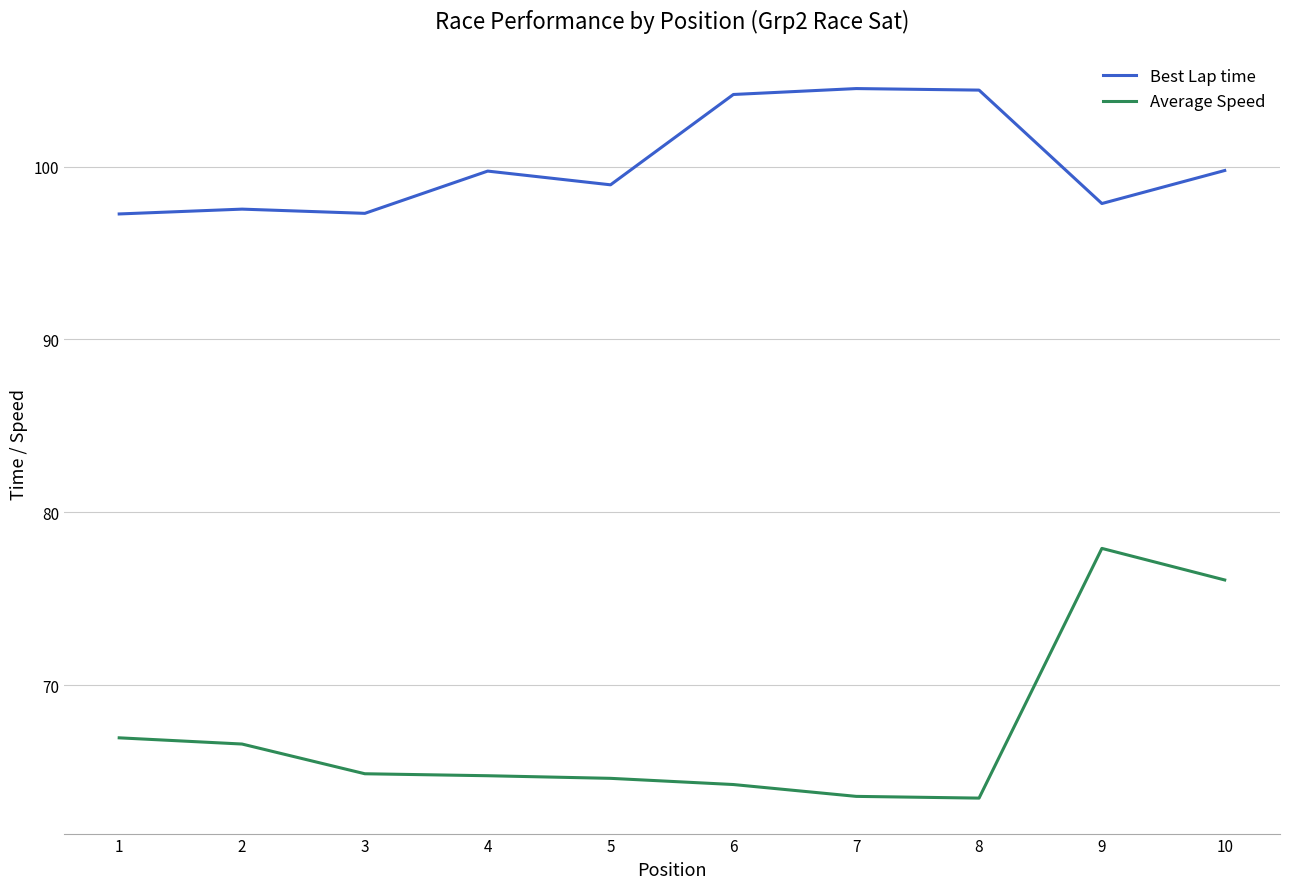

What is the smallest value displayed?

63.5